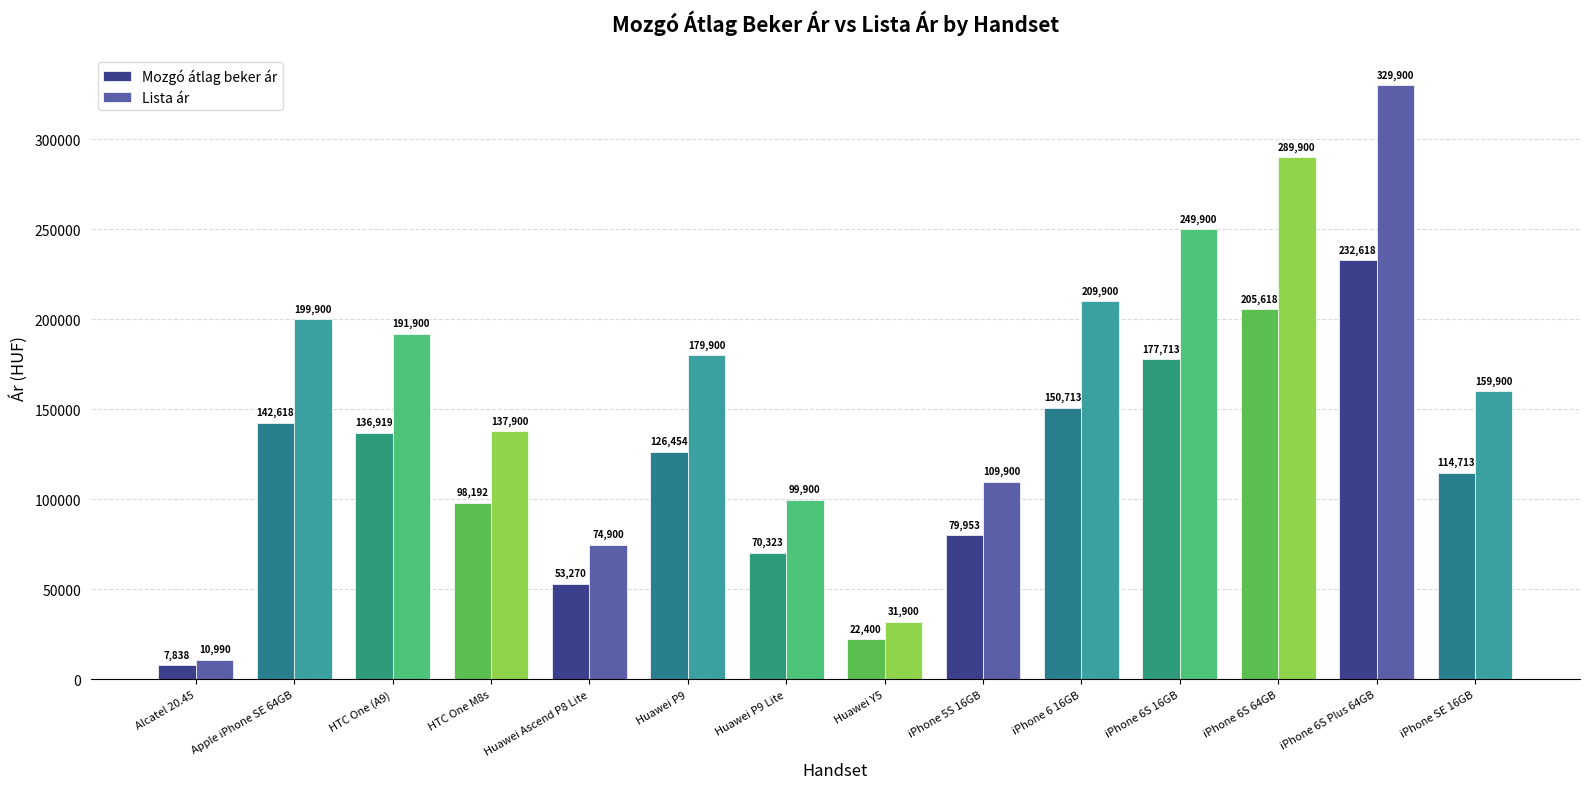

Rank the series by their maximum value, from lowest to highest.

Mozgó átlag beker ár, Lista ár